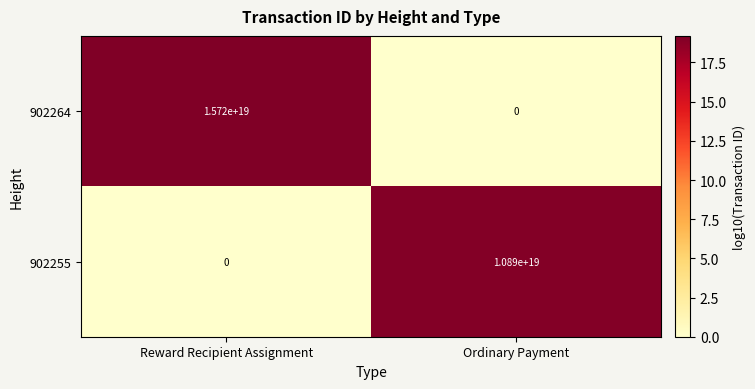

The 902255 series shows -4049831413638901760 at Reward Recipient Assignment. True or false?

False